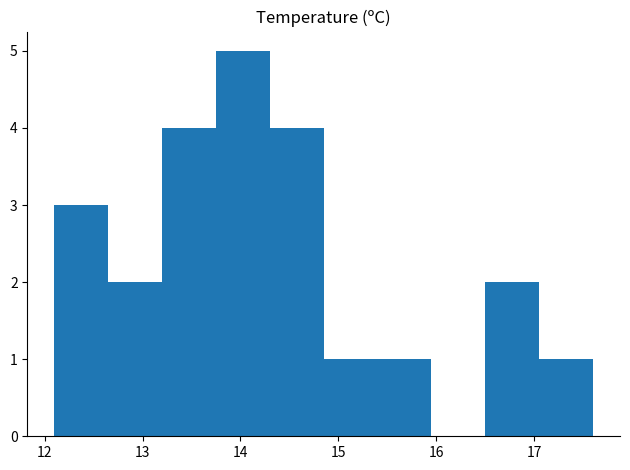

Reading left to right, list every bar in this chart as the range it spans on the x-axis followed by its height. Neither the bar edges nor the heights are printed on the chart, so give them approximately, as read against the axes.

12.10 to 12.65: 3
12.65 to 13.20: 2
13.20 to 13.75: 4
13.75 to 14.30: 5
14.30 to 14.85: 4
14.85 to 15.40: 1
15.40 to 15.95: 1
15.95 to 16.50: 0
16.50 to 17.05: 2
17.05 to 17.60: 1